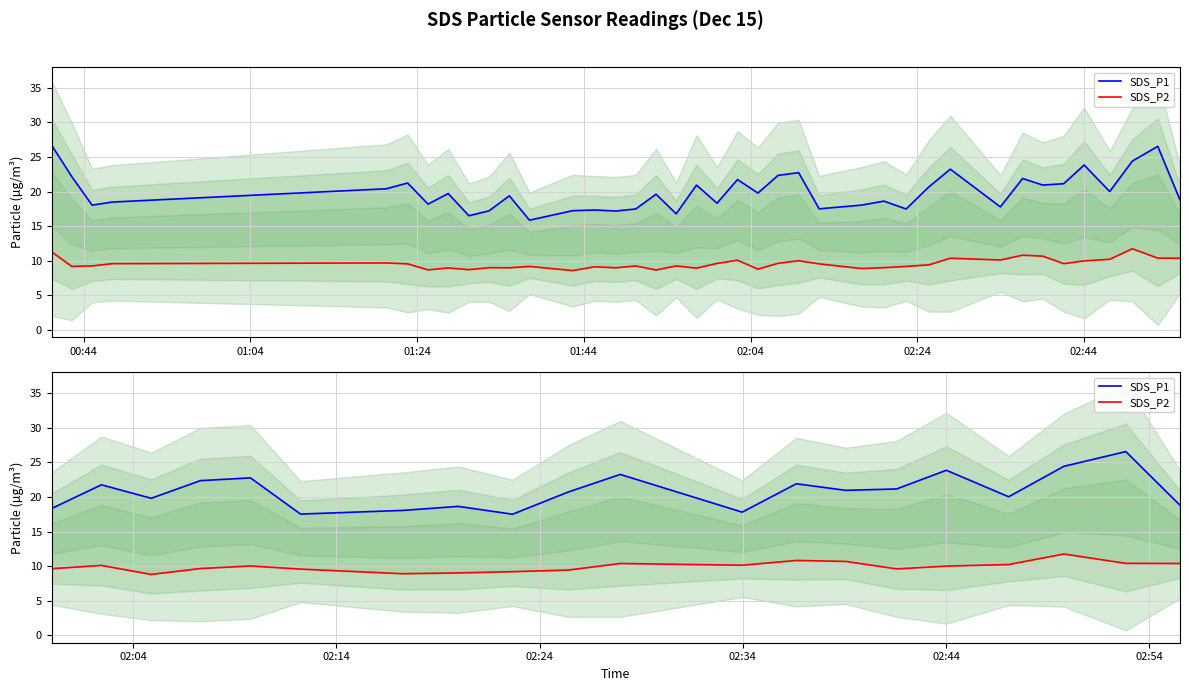

What are all the series names shown in the legend?

SDS_P1, SDS_P2